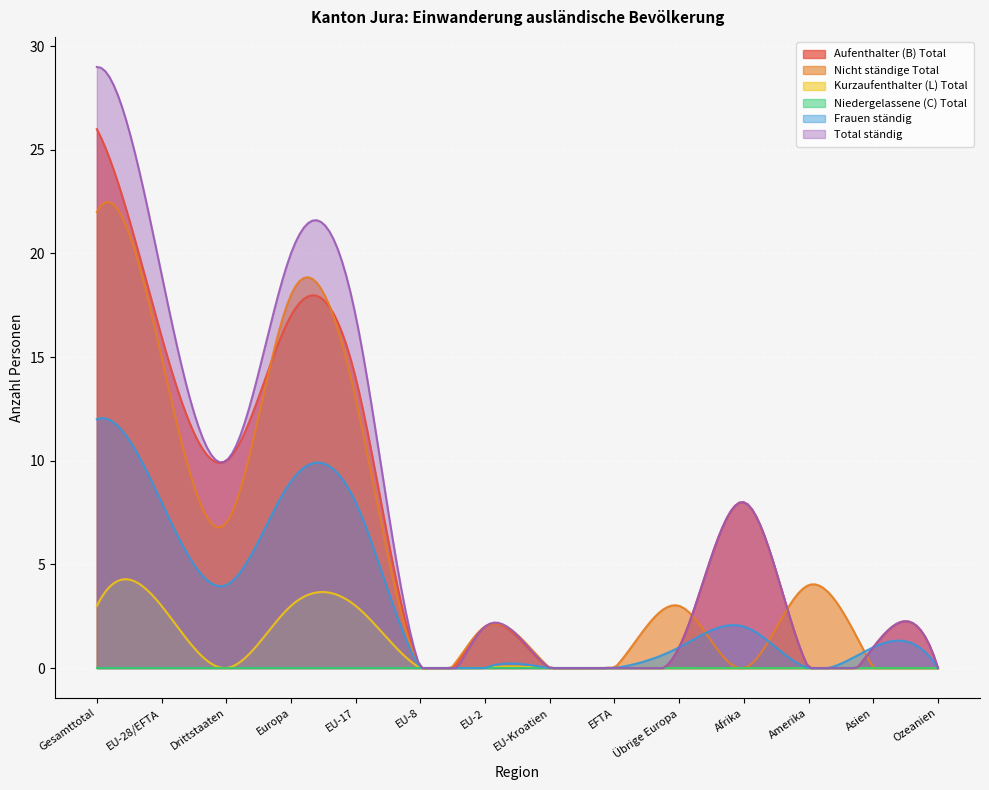

How many data points in Total ständig are above 2?

6